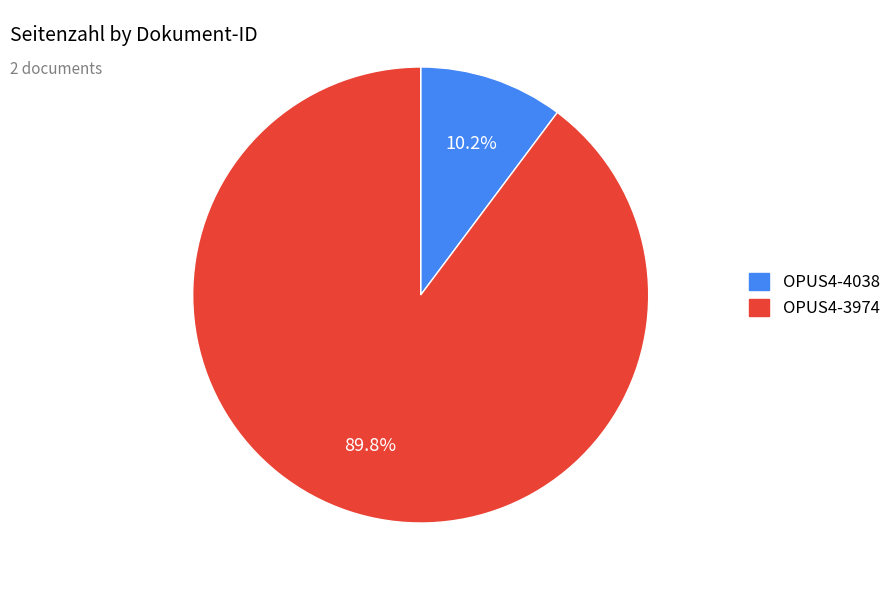

What is the smallest slice in the pie chart?

OPUS4-4038